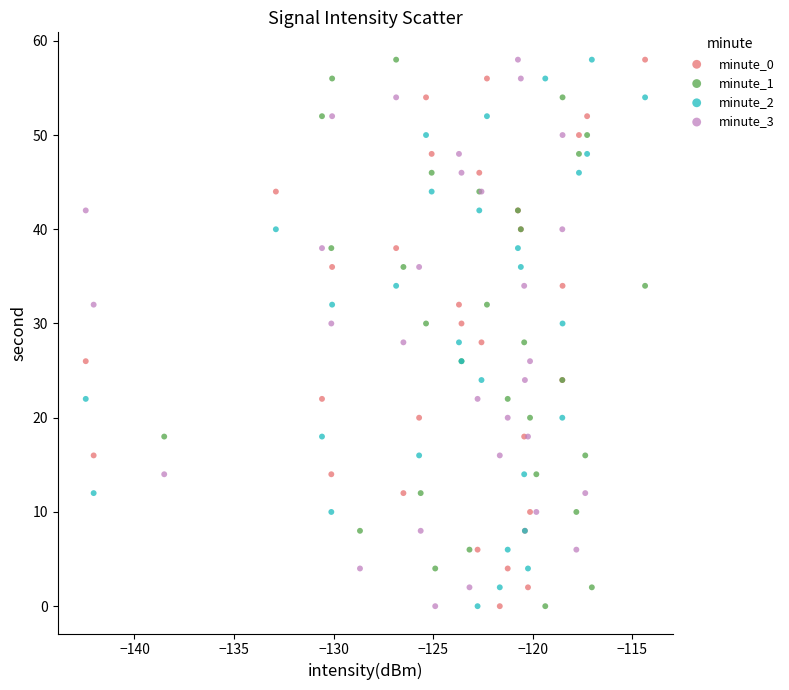

What are all the series names shown in the legend?

minute_0, minute_1, minute_2, minute_3